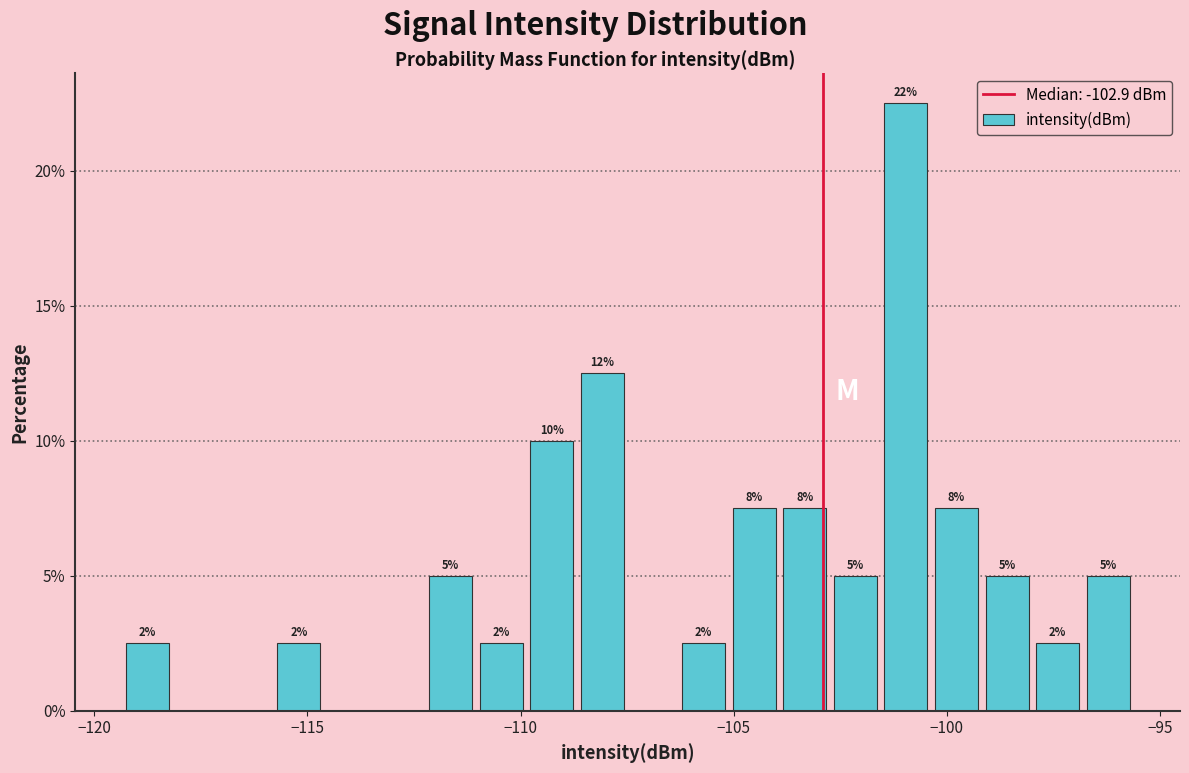

Around what value on the x-axis is the tallest bar? Give the approximate position of its centre, as read against the axis.

-101.0